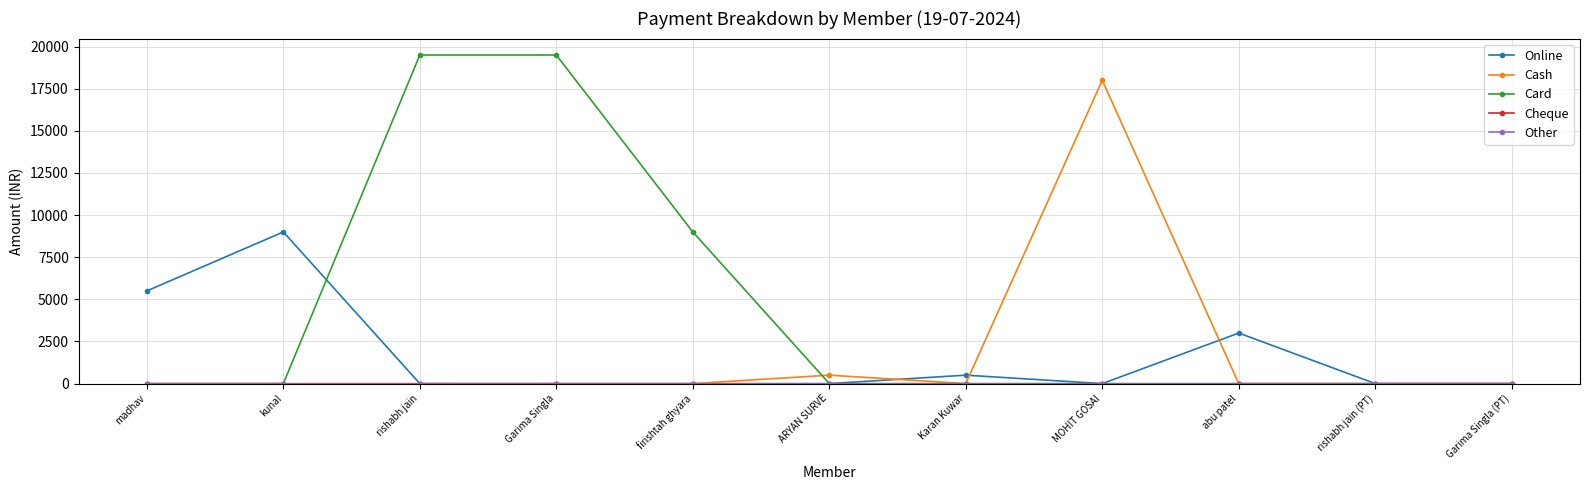

What position from the right is firishtah ghyara?

7